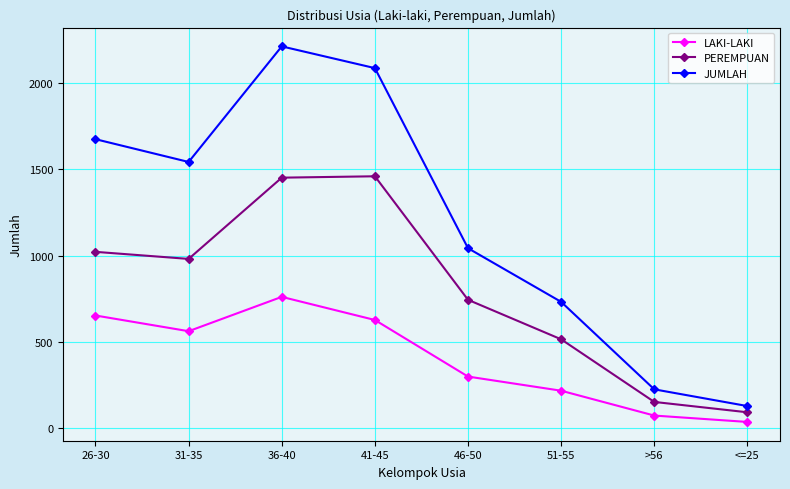

What position from the left is 31-35?

2